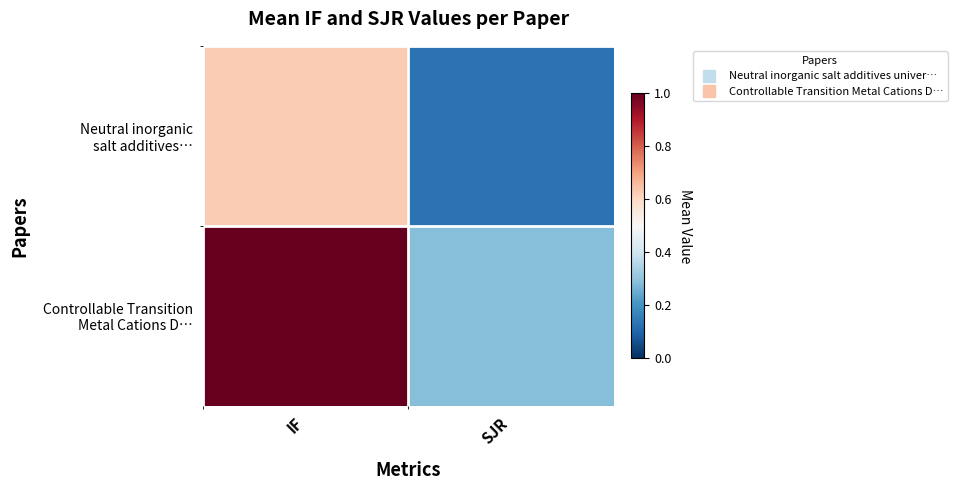

Count the number of categories in the chart.

2